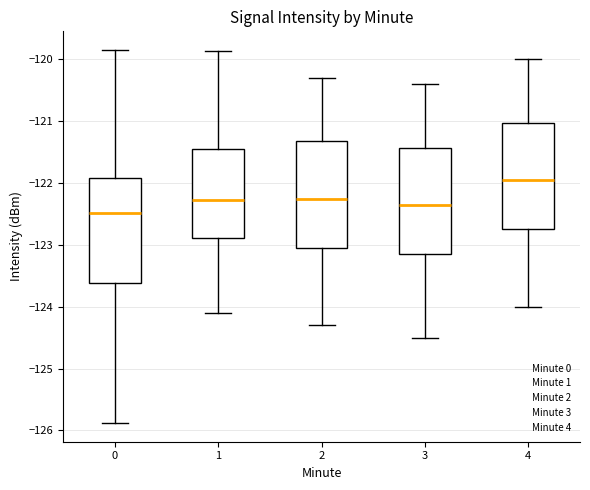

Reading left to right, read every box against the y-axis: the position of its median line, the range the box covers, and the ends of its whiskers. The values are not printed on the chart, so give them approximately, as read against the axis.

0: median -122.5, box -123.6 to -121.9, whiskers -125.9 to -119.8
1: median -122.3, box -122.9 to -121.4, whiskers -124.1 to -119.9
2: median -122.2, box -123.0 to -121.3, whiskers -124.3 to -120.3
3: median -122.3, box -123.1 to -121.4, whiskers -124.5 to -120.4
4: median -121.9, box -122.7 to -121.0, whiskers -124.0 to -120.0